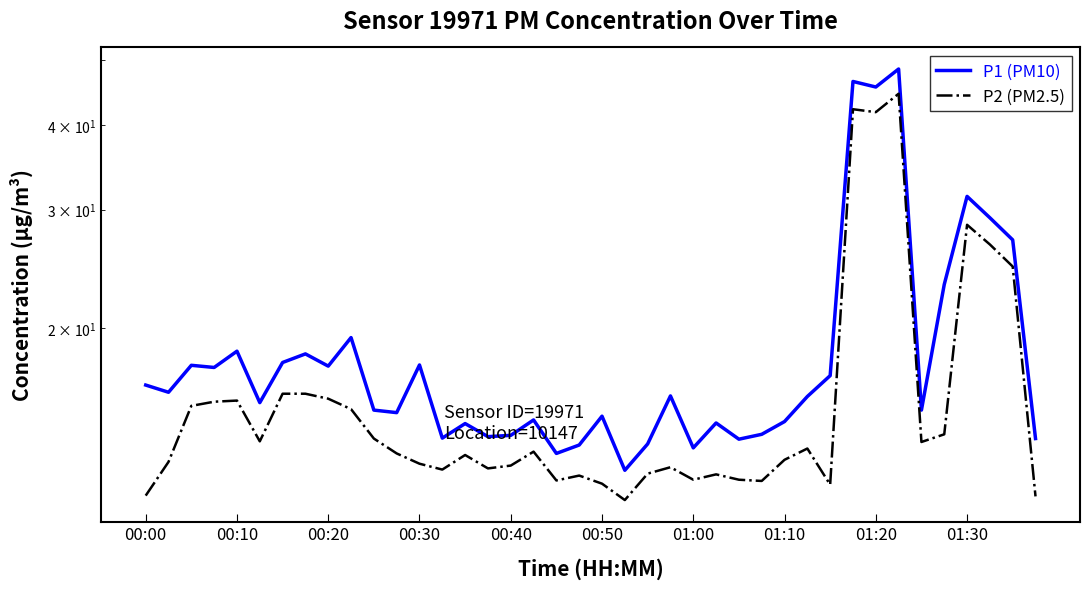

Count the number of categories in the chart.

40